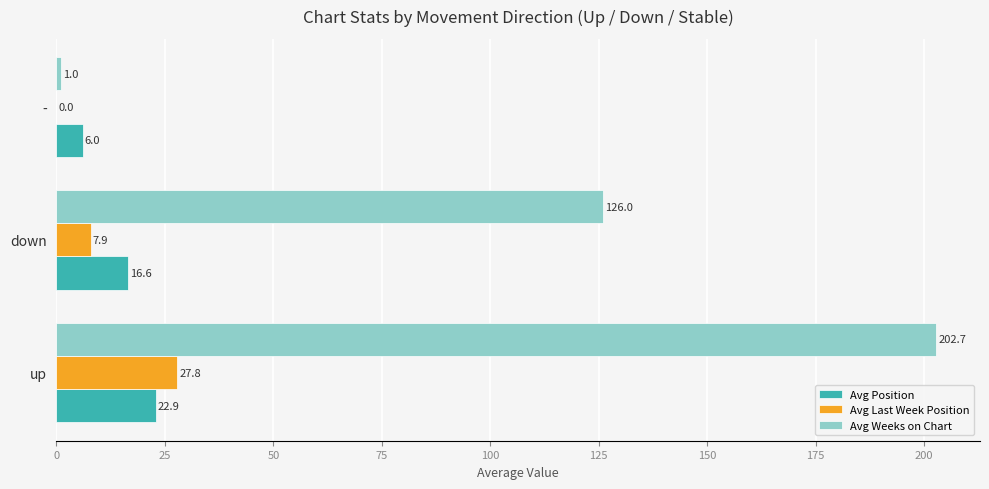

Between down and -, which series saw the biggest shift?

Avg Weeks on Chart